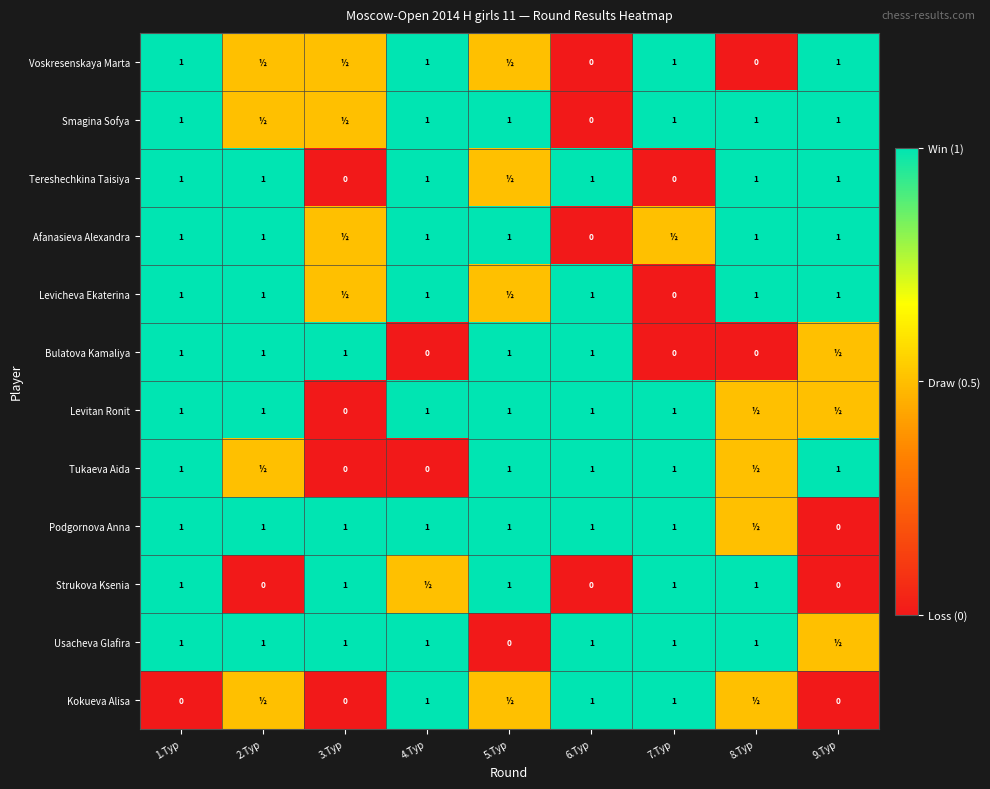

At how many categories does at least one series exceed 0?

9